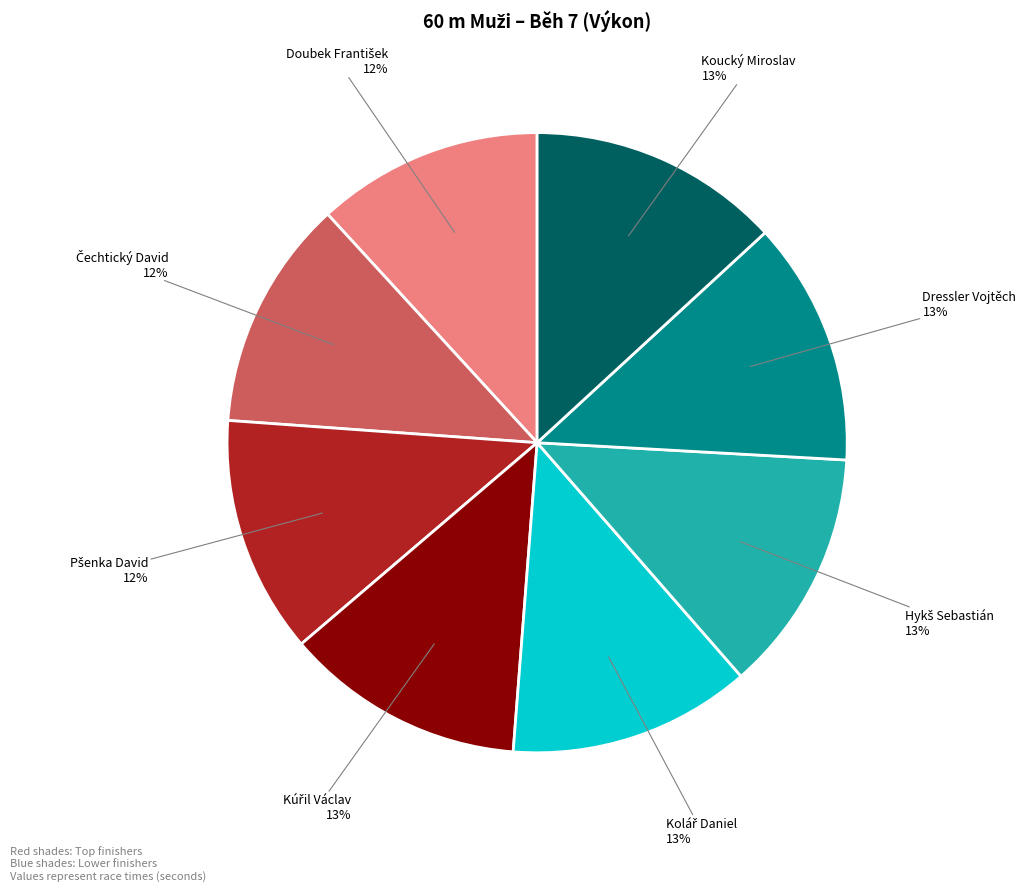

To the nearest percent, what is the average slice percentage?

12%